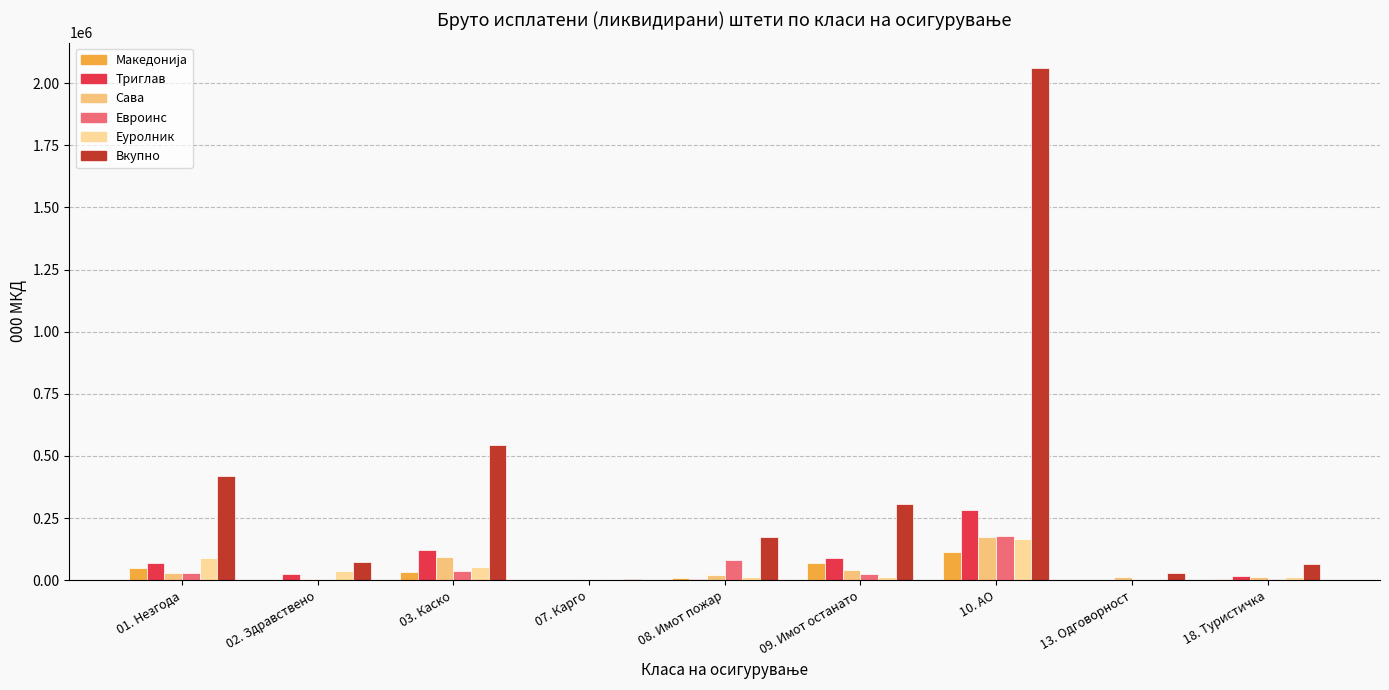

What is the value of the Сава bar at the 2nd from the left?

4462